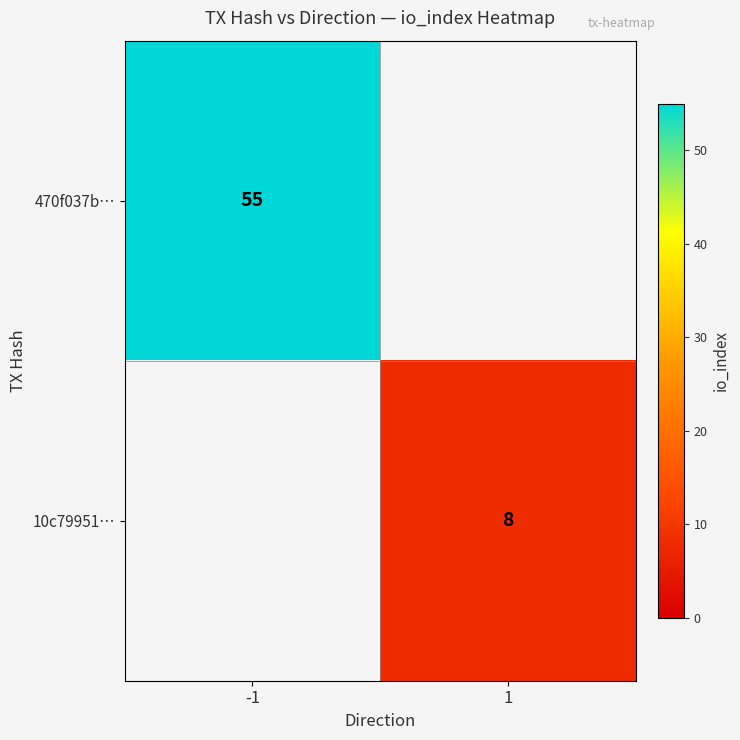

The 10c79951… series shows 8 at 1. True or false?

True